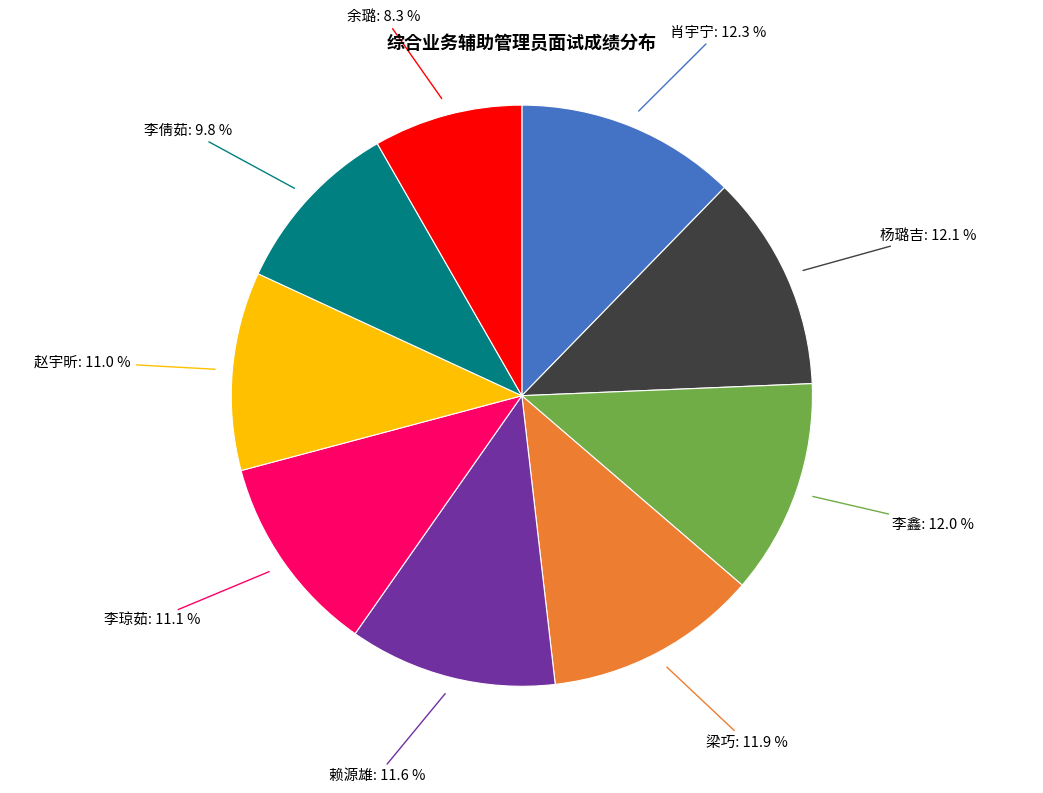

Approximately how many times larger is the value at 肖宇宁 compared to 杨璐吉?

1.0